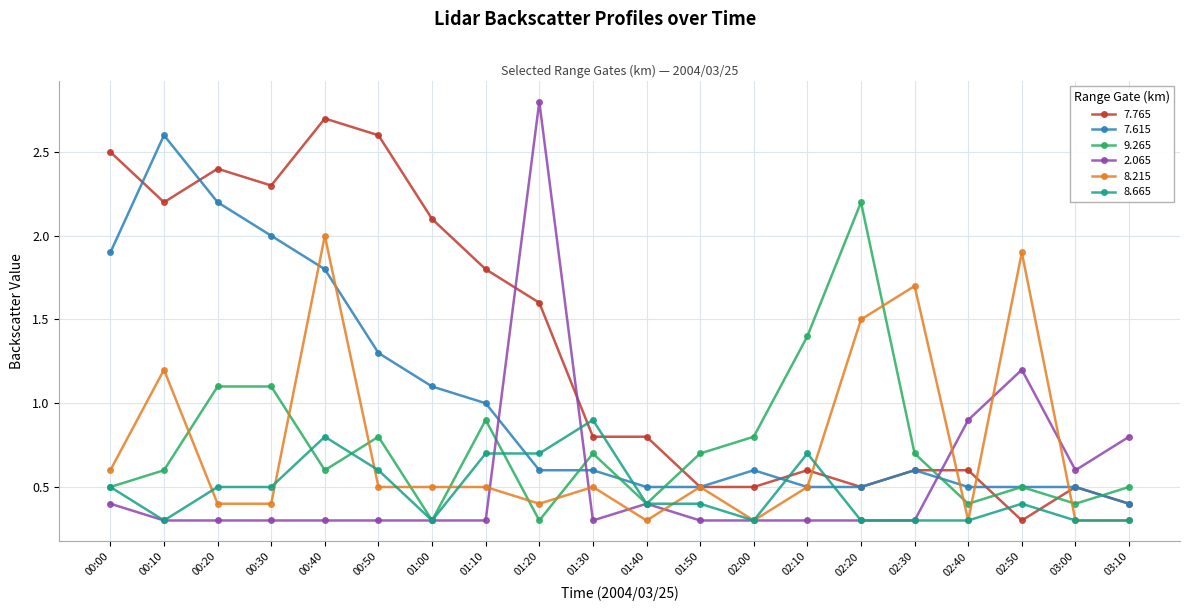

Is it true that 9.265 equals 1.0 at 01:30?

False